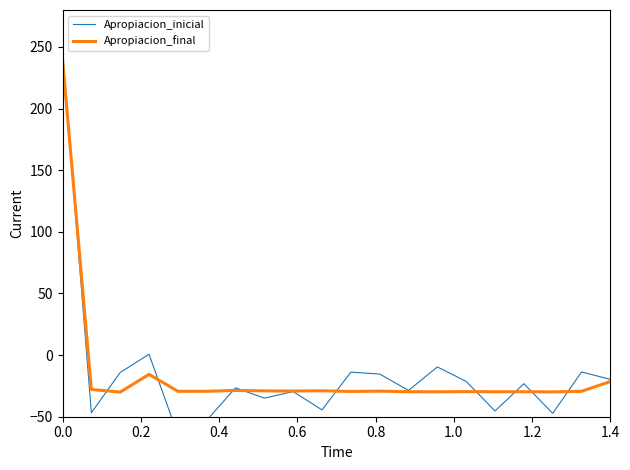

True or false: Apropiacion_final has more than 2 interior local peaks.

True